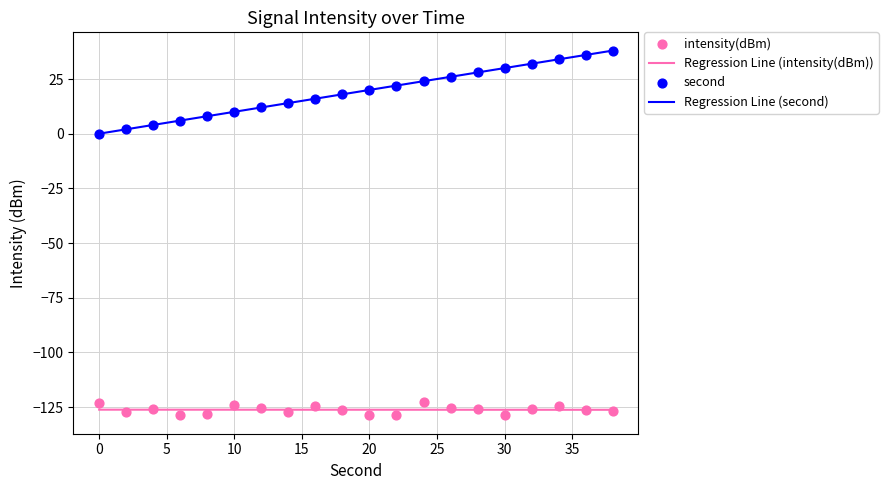

True or false: Regression Line (intensity(dBm)) and Regression Line (second) cross at least once.

False